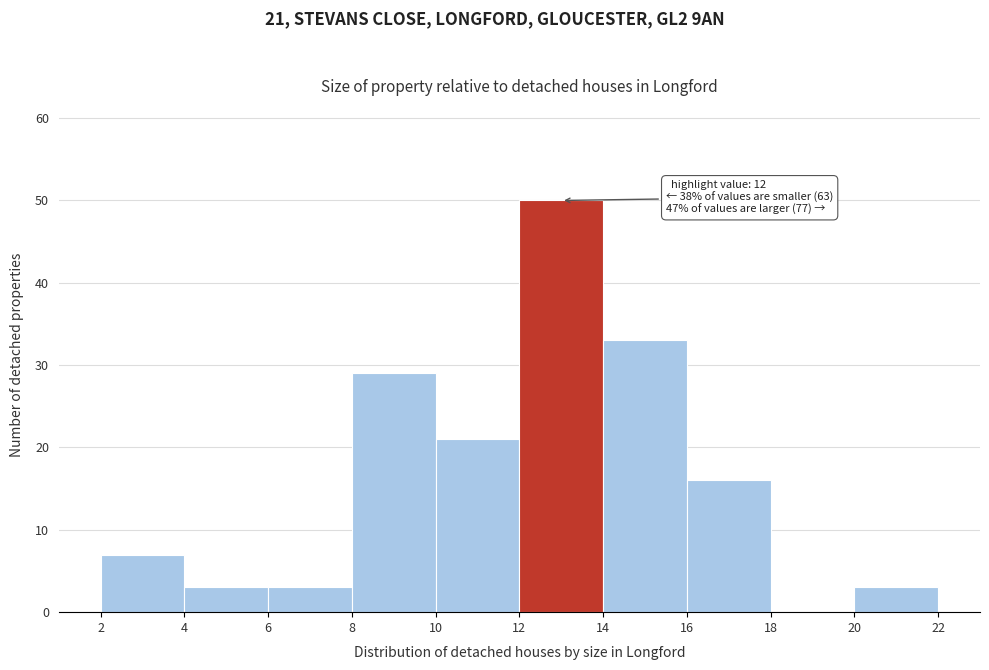

Which range on the x-axis has the tallest bar?

12 to 14